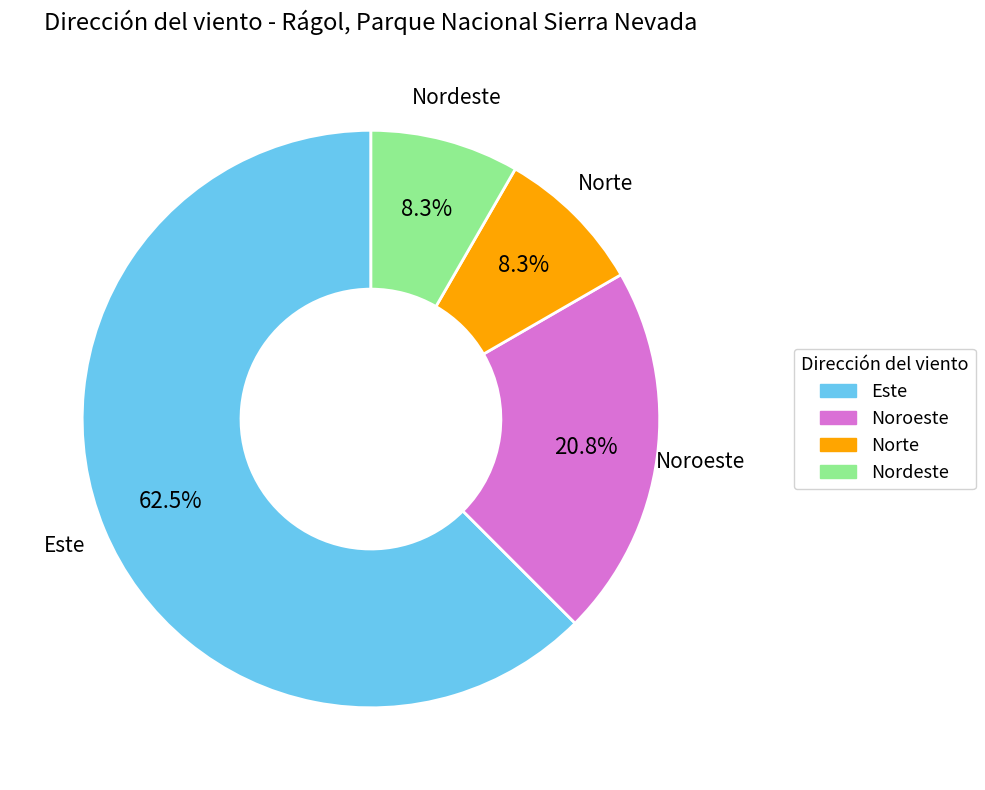

True or false: Norte accounts for 23% of the total.

False